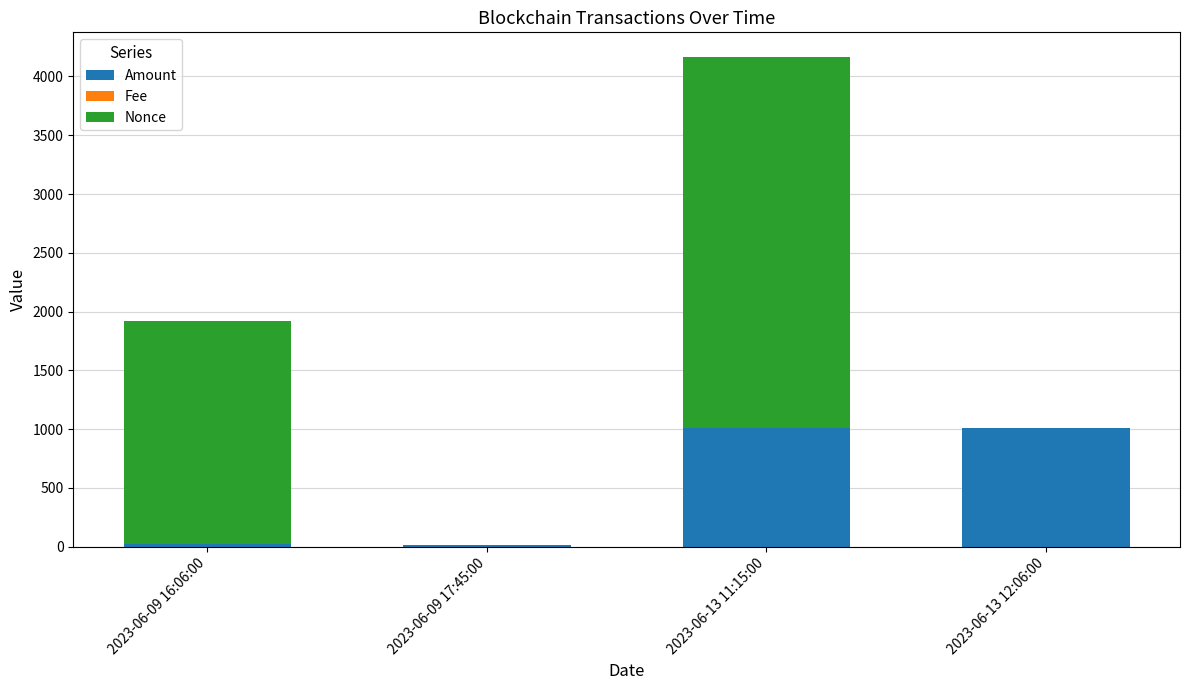

At which category is the sum across all series the highest?

2023-06-13 11:15:00